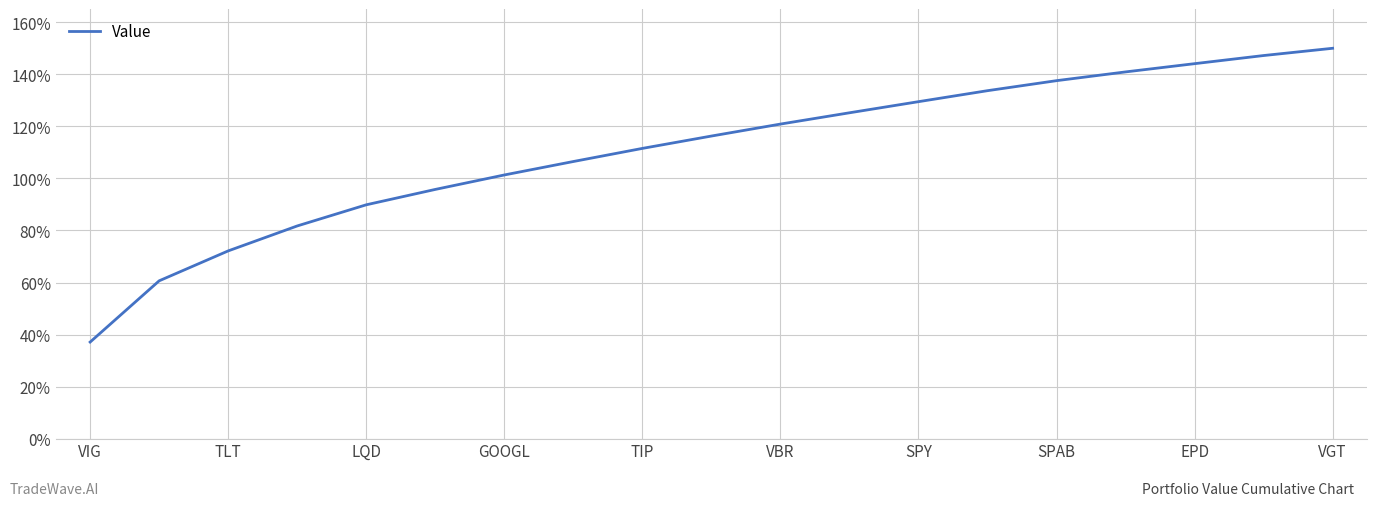

At which category does the chart reach its peak across all series?

VGT